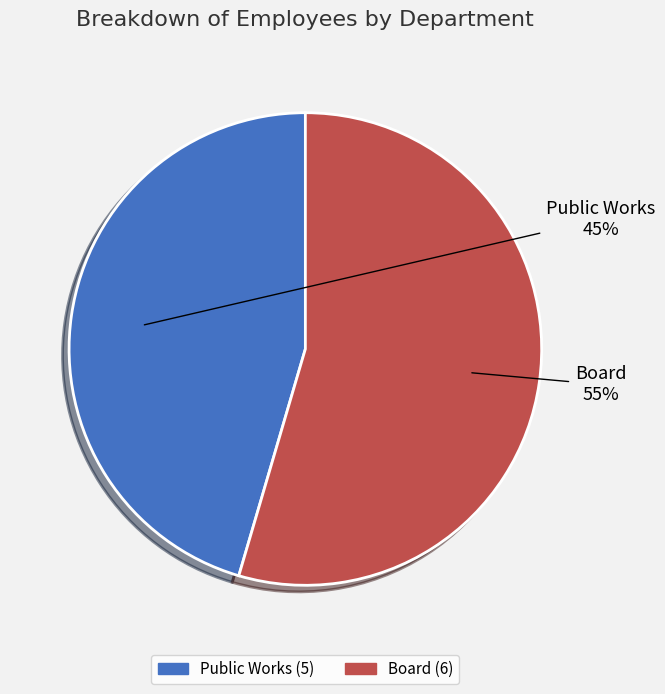

Approximately how many times larger is the value at Board compared to Public Works?

1.2